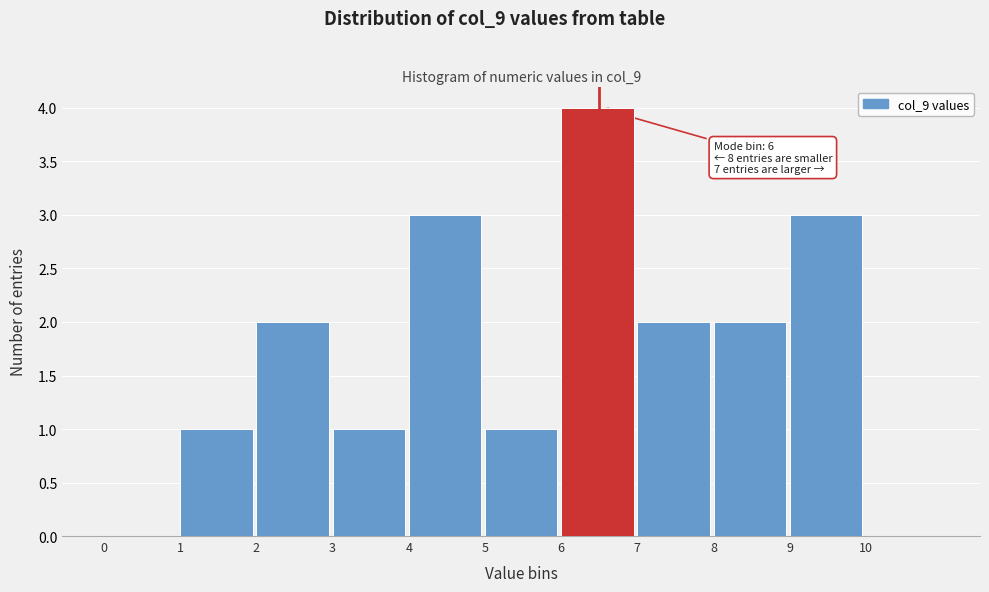

Over which range of the x-axis is the bar tallest?

6 to 7